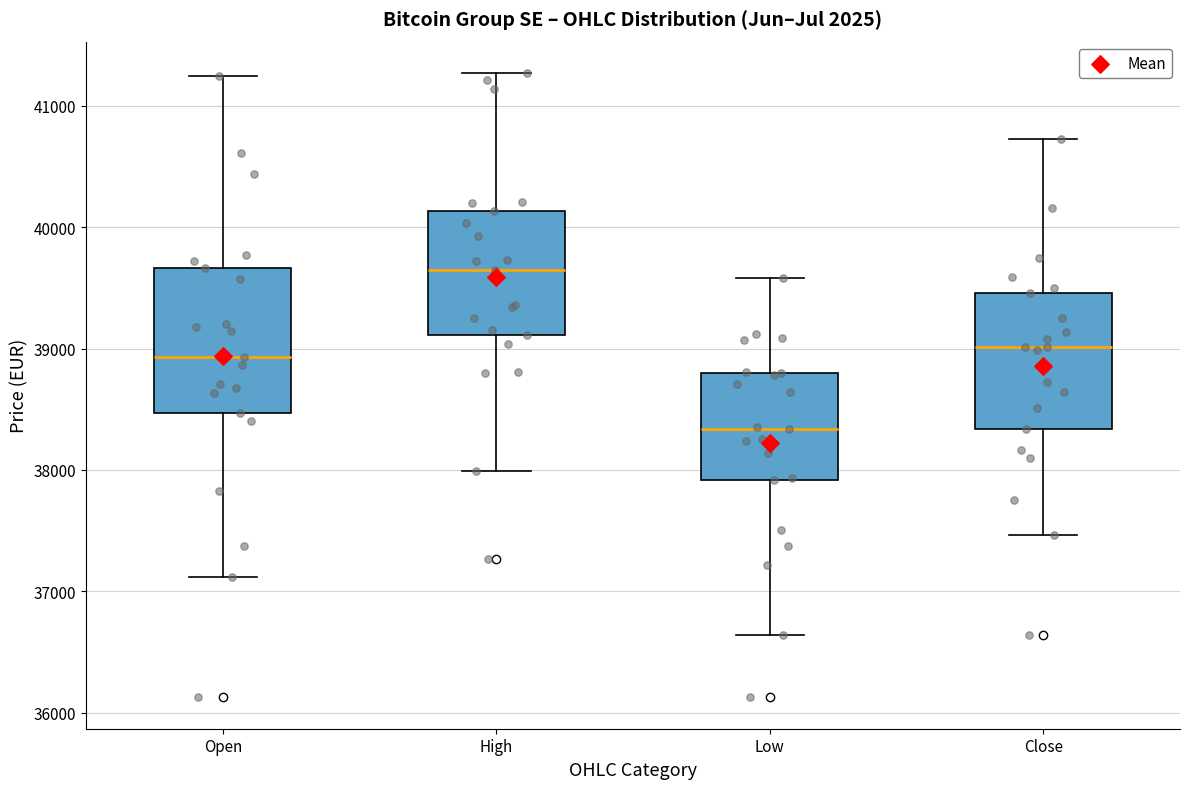

Reading left to right, transcribe this box plot: for each box, give where its median line is, the range the box spans, and where its two whiskers end, as read against the y-axis. The values are not printed on the chart, so give them approximately, as read against the axis.

Open: median 38900, box 38500 to 39700, whiskers 37100 to 41200
High: median 39700, box 39100 to 40100, whiskers 38000 to 41300
Low: median 38300, box 37900 to 38800, whiskers 36600 to 39600
Close: median 39000, box 38300 to 39500, whiskers 37500 to 40700